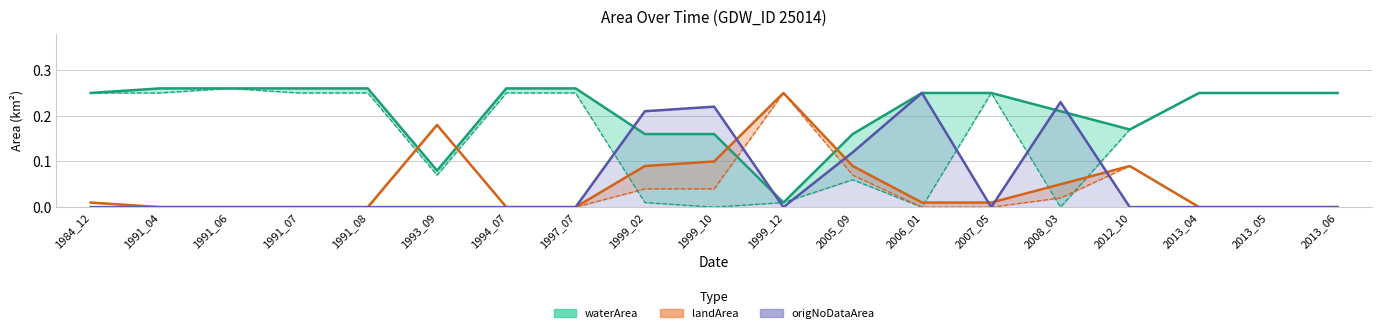

Is it true that origWaterArea equals 0.2 at 1991_04?

False